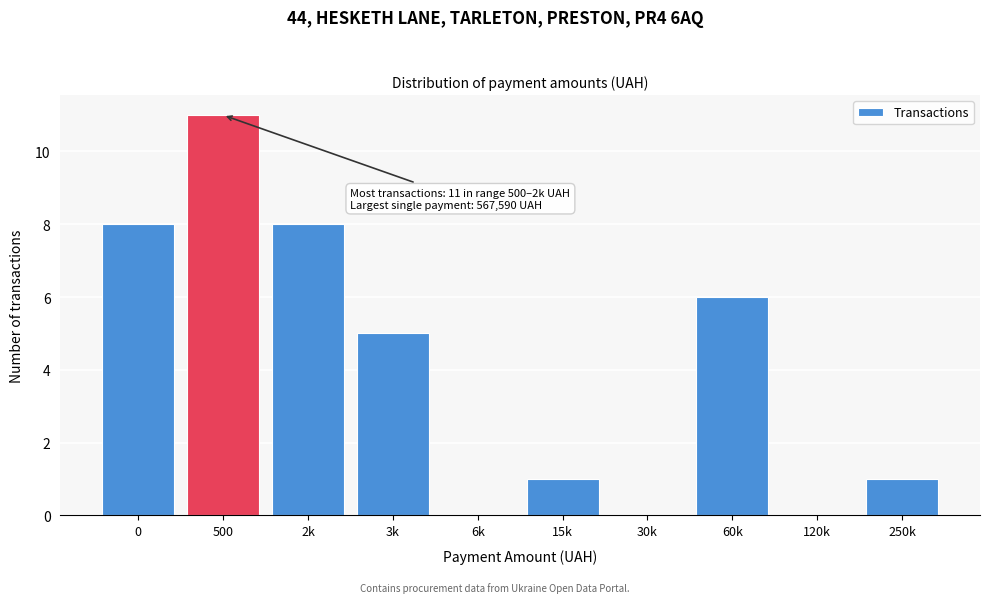

Reading left to right, transcribe all the data shown in this chart.

0=8	500=11	2k=8	3k=5	6k=0	15k=1	30k=0	60k=6	120k=0	250k=1